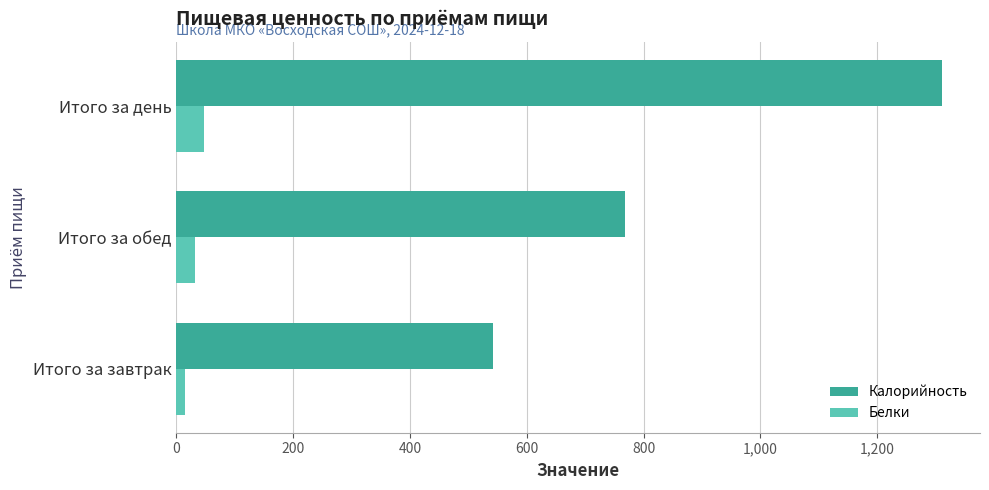

What is the approximate value of Белки at Итого за день?

47.5